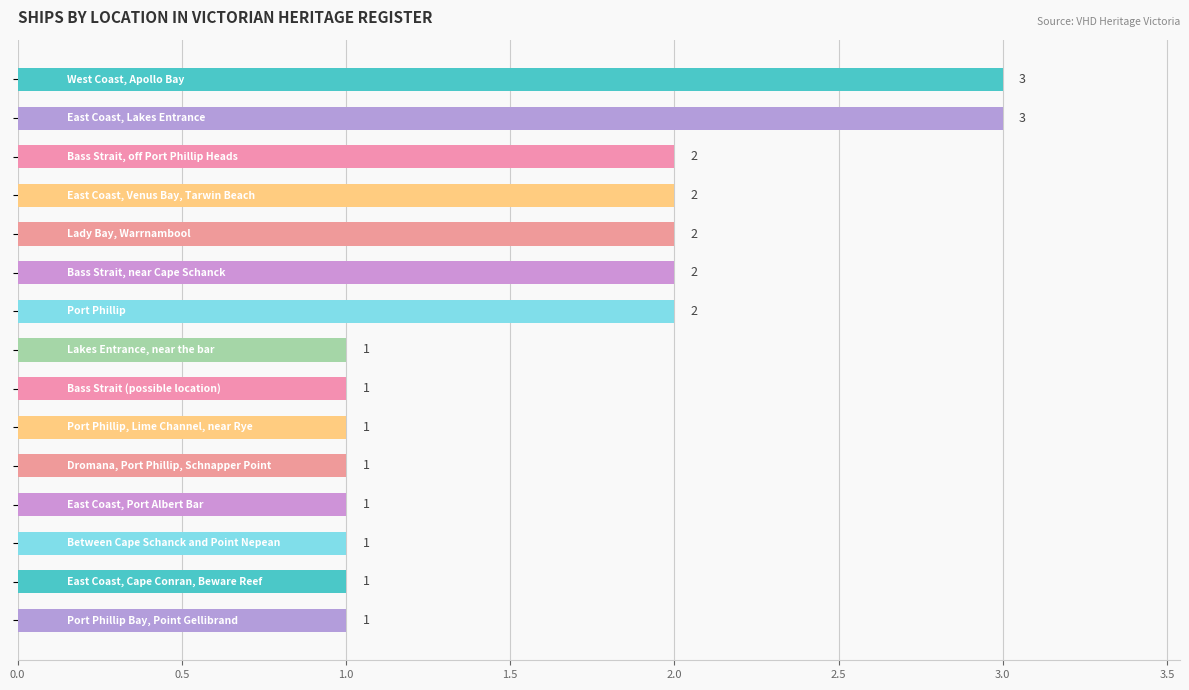

What is the greatest value displayed?

3